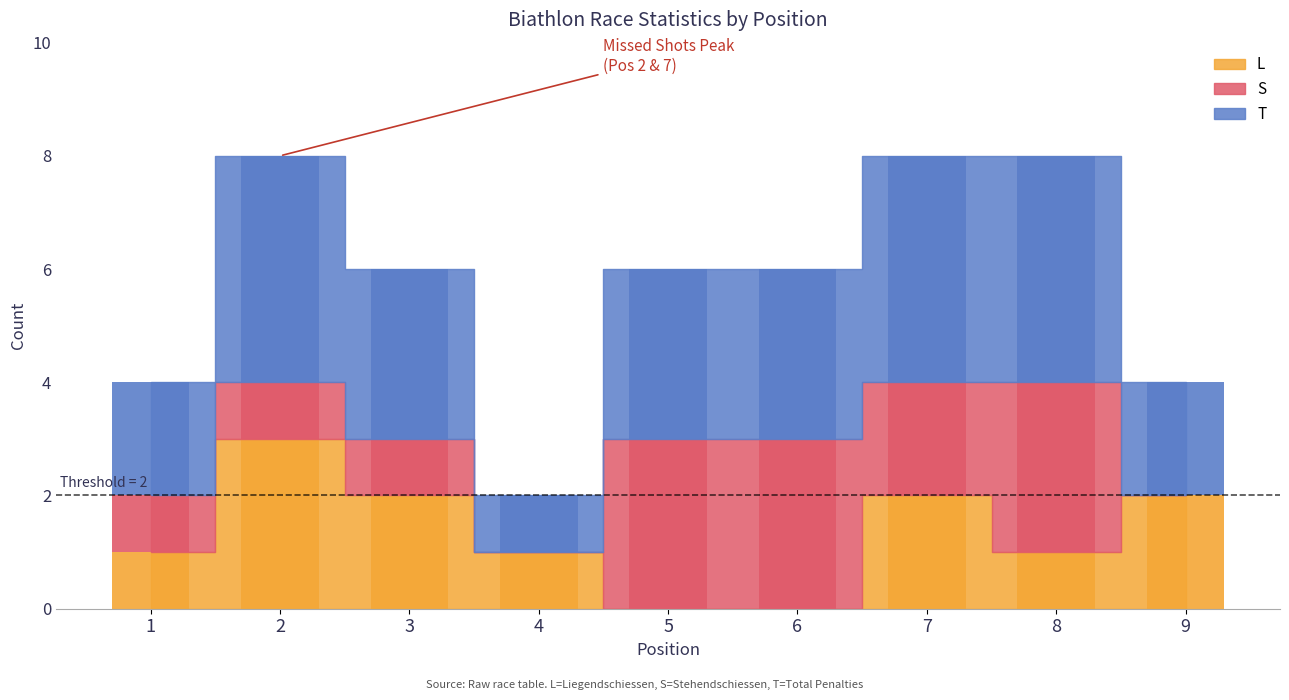

Between 2 and 9, which series saw the biggest shift?

T